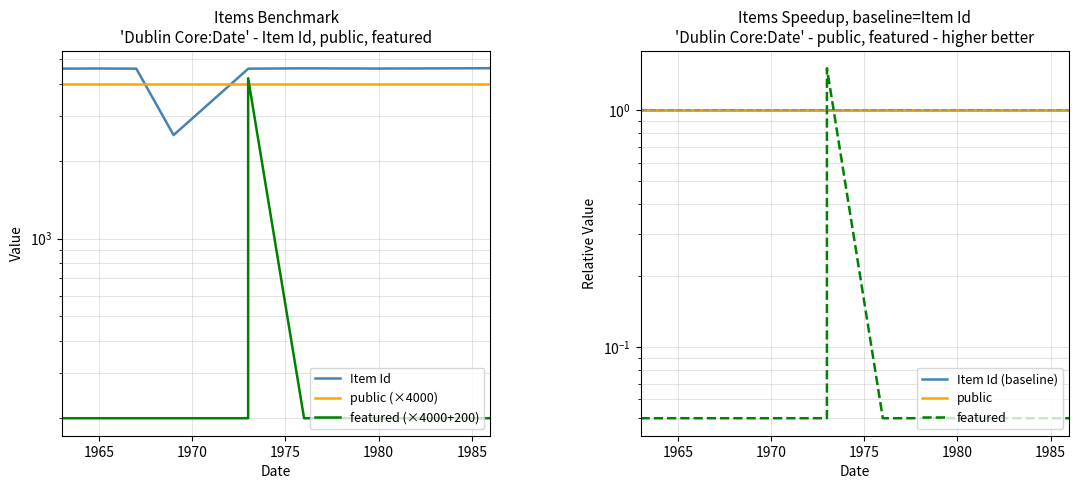

What are all the series names shown in the legend?

Item Id, public (×4000), featured (×4000+200), Item Id (baseline), public, featured